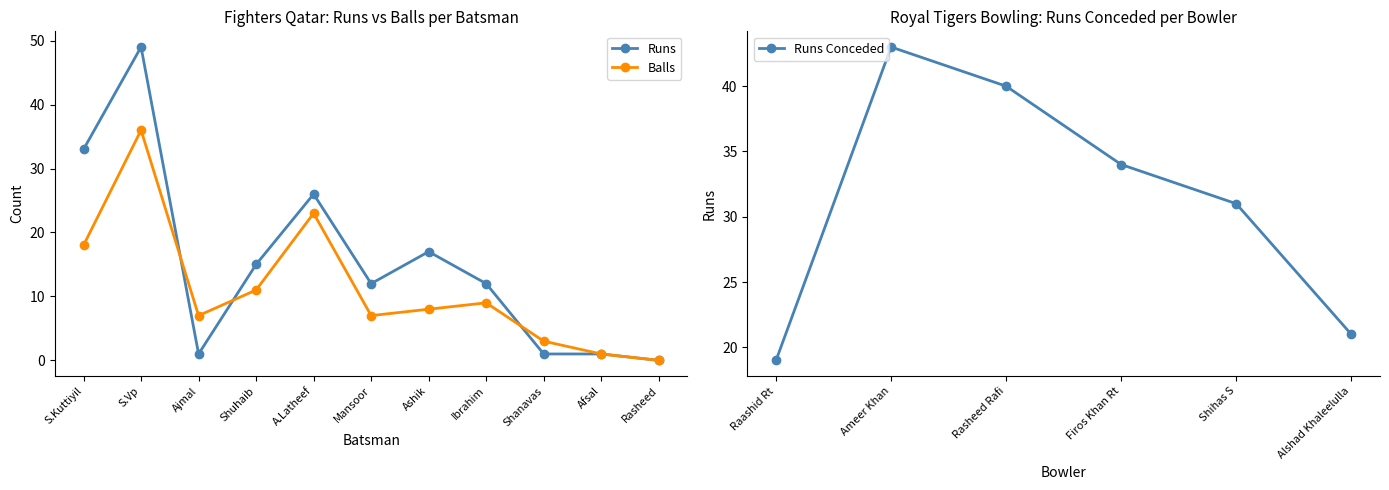

In Balls, how many points are higher than both neighbors (excluding endpoints)?

3